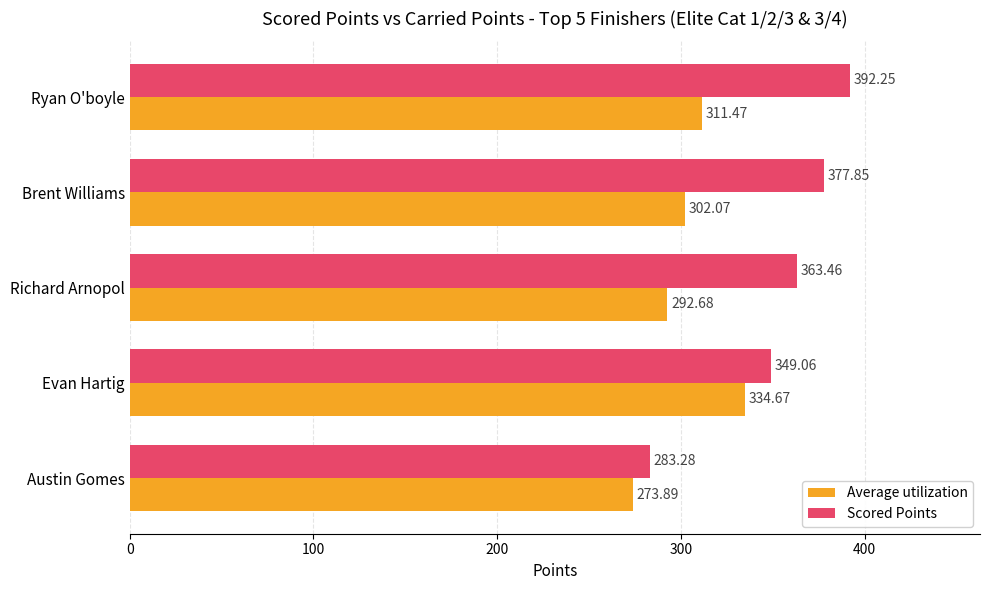

Where is Average utilization nearest to the value 304?

Brent Williams